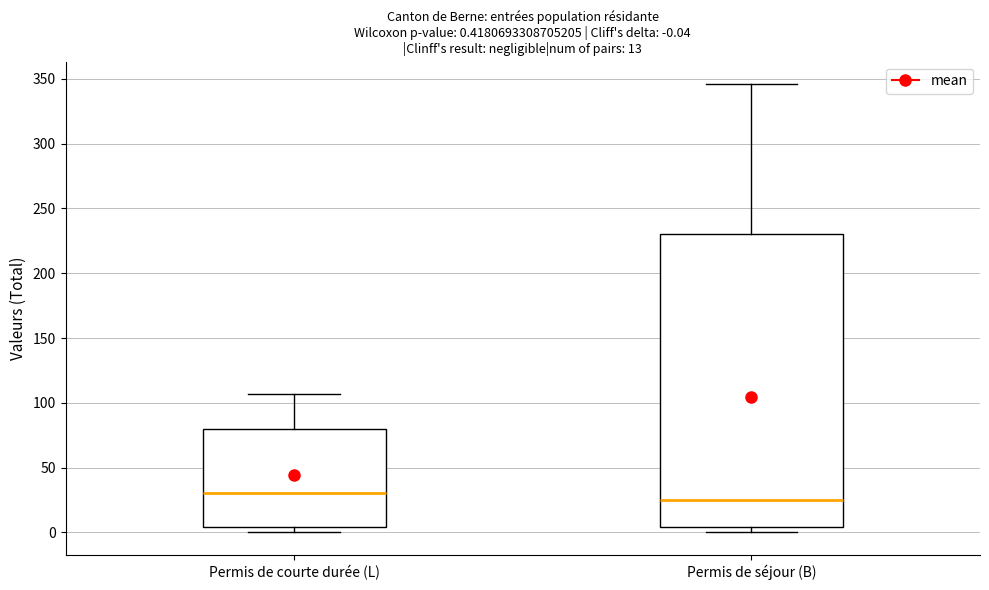

Which box is the tallest, from its lower edge to its upper edge?

Permis de séjour (B)